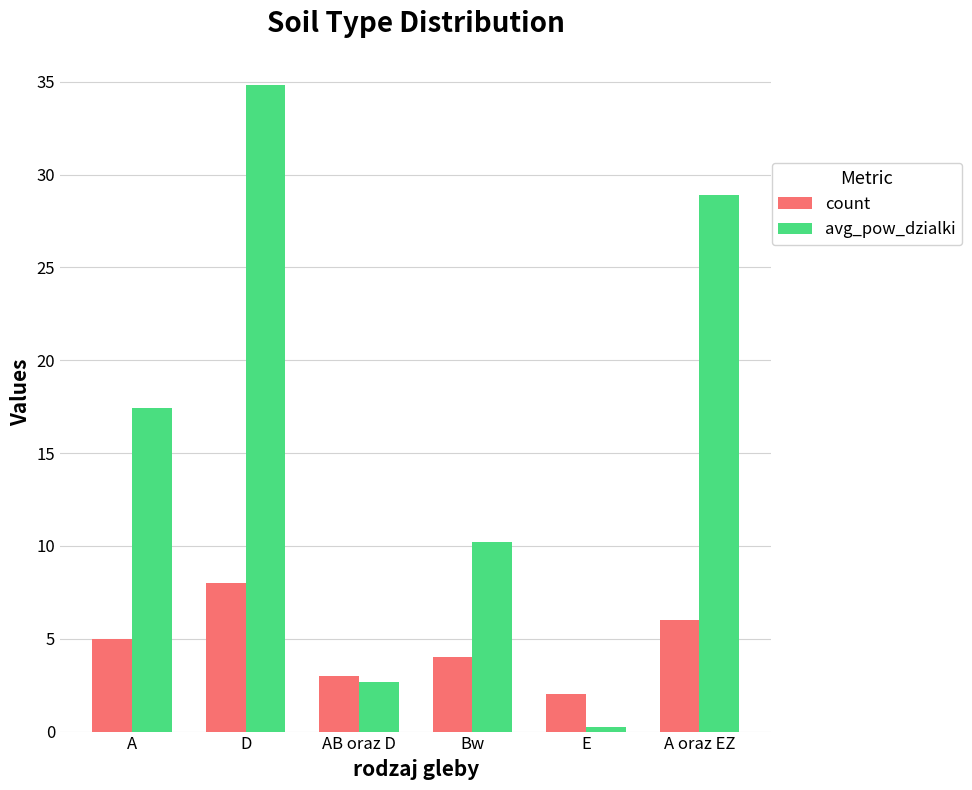

Rank the series at A oraz EZ from highest to lowest value.

avg_pow_dzialki, count